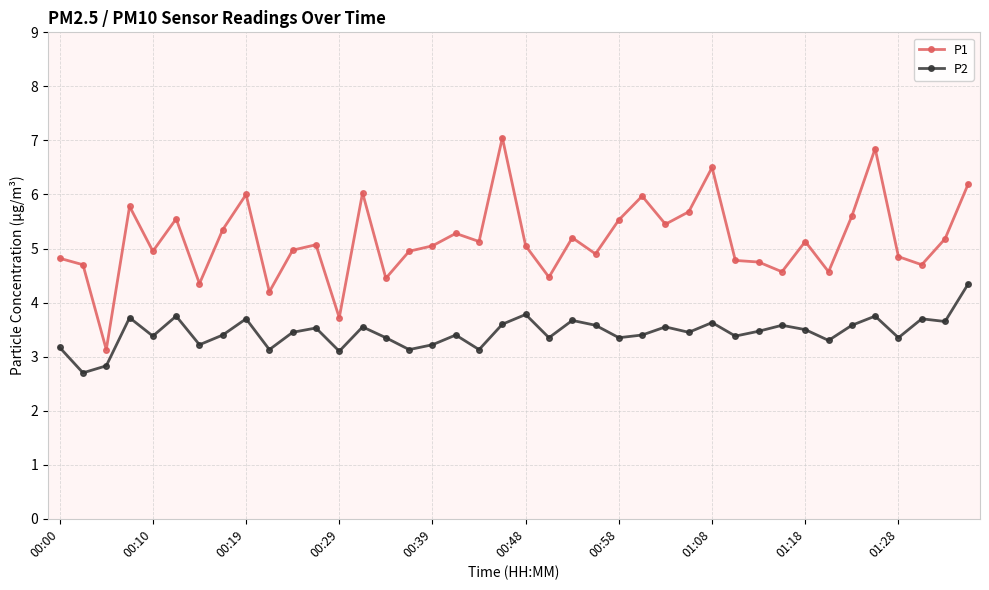

What is the minimum value for P2?

2.7